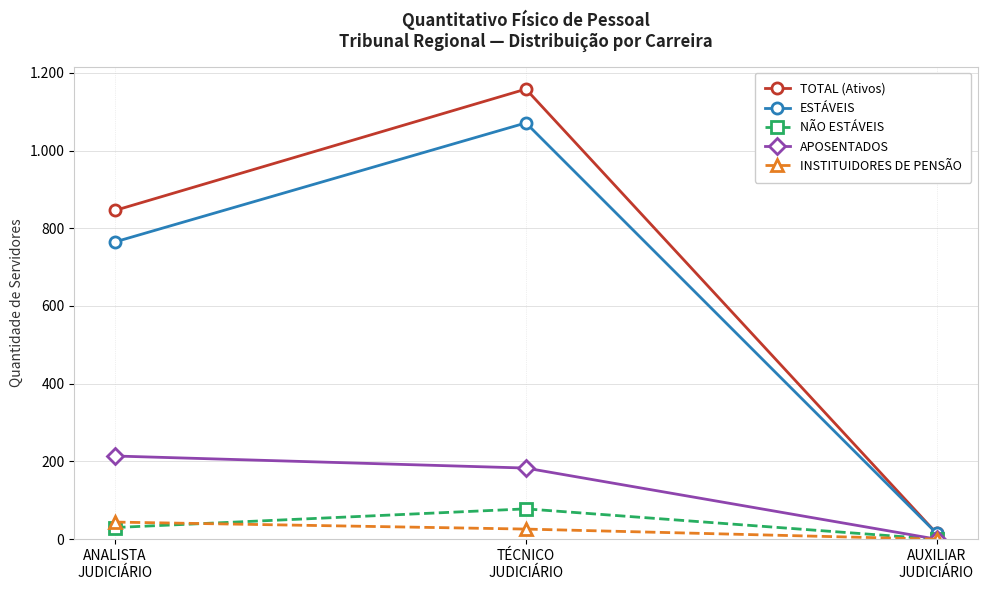

What is the sum of the INSTITUIDORES DE PENSÃO values at AUXILIAR
JUDICIÁRIO and ANALISTA
JUDICIÁRIO?

44